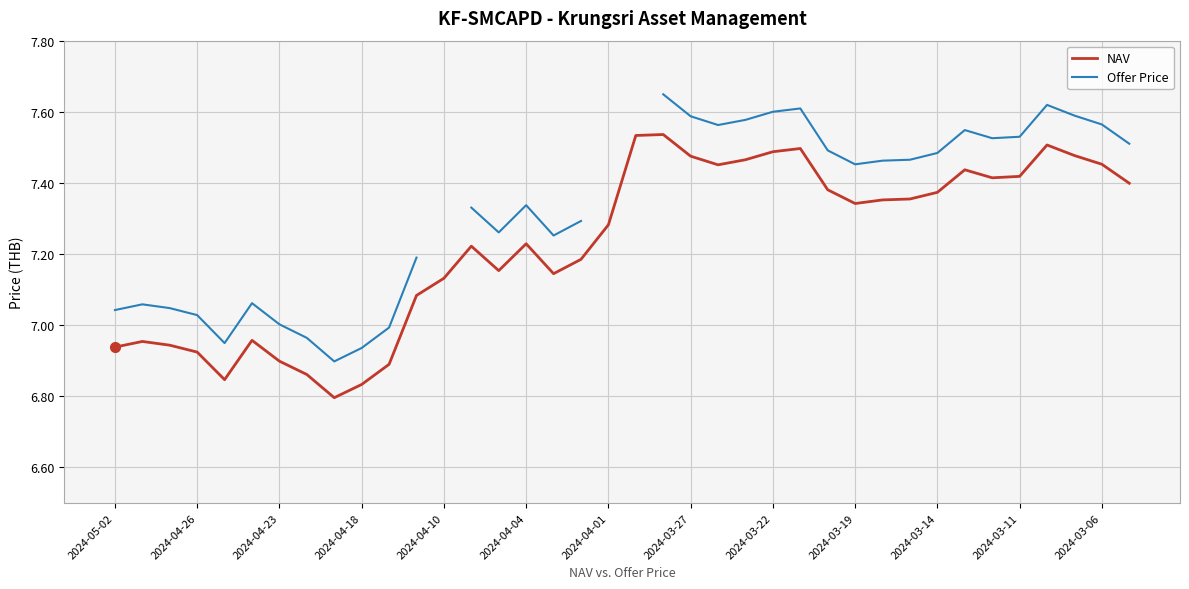

At 2024-04-18, list the series in order from smallest to largest.

NAV, Offer Price